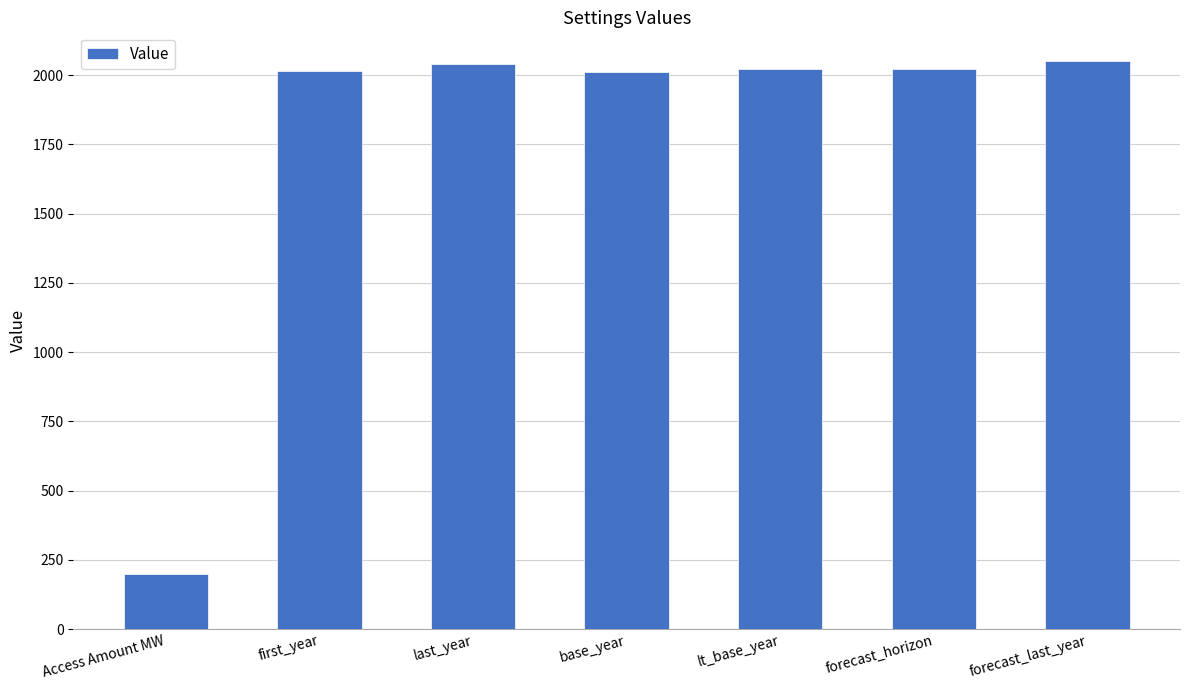

What is the change in value from Access Amount MW to forecast_last_year?

+1852